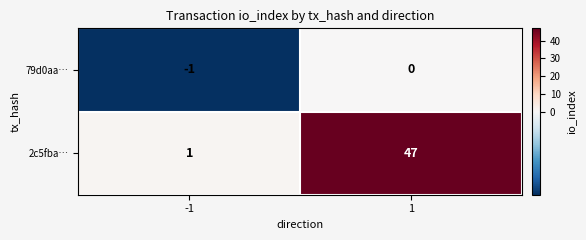

What is the spread (max minus min) of values at 1?

47